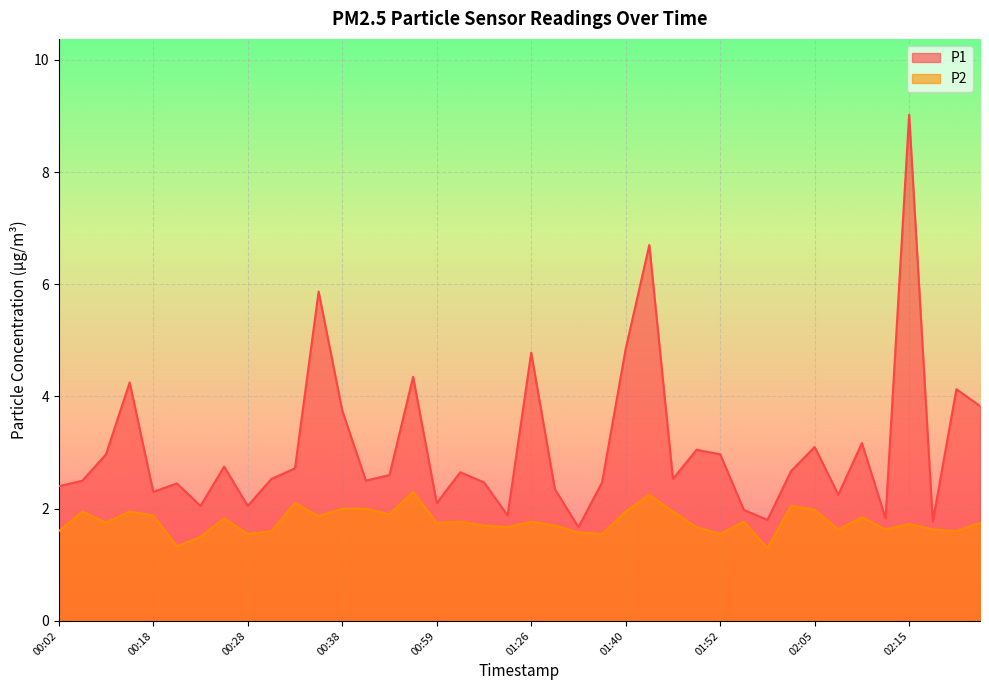

What is the spread (max minus min) of values at 02:22?

2.1